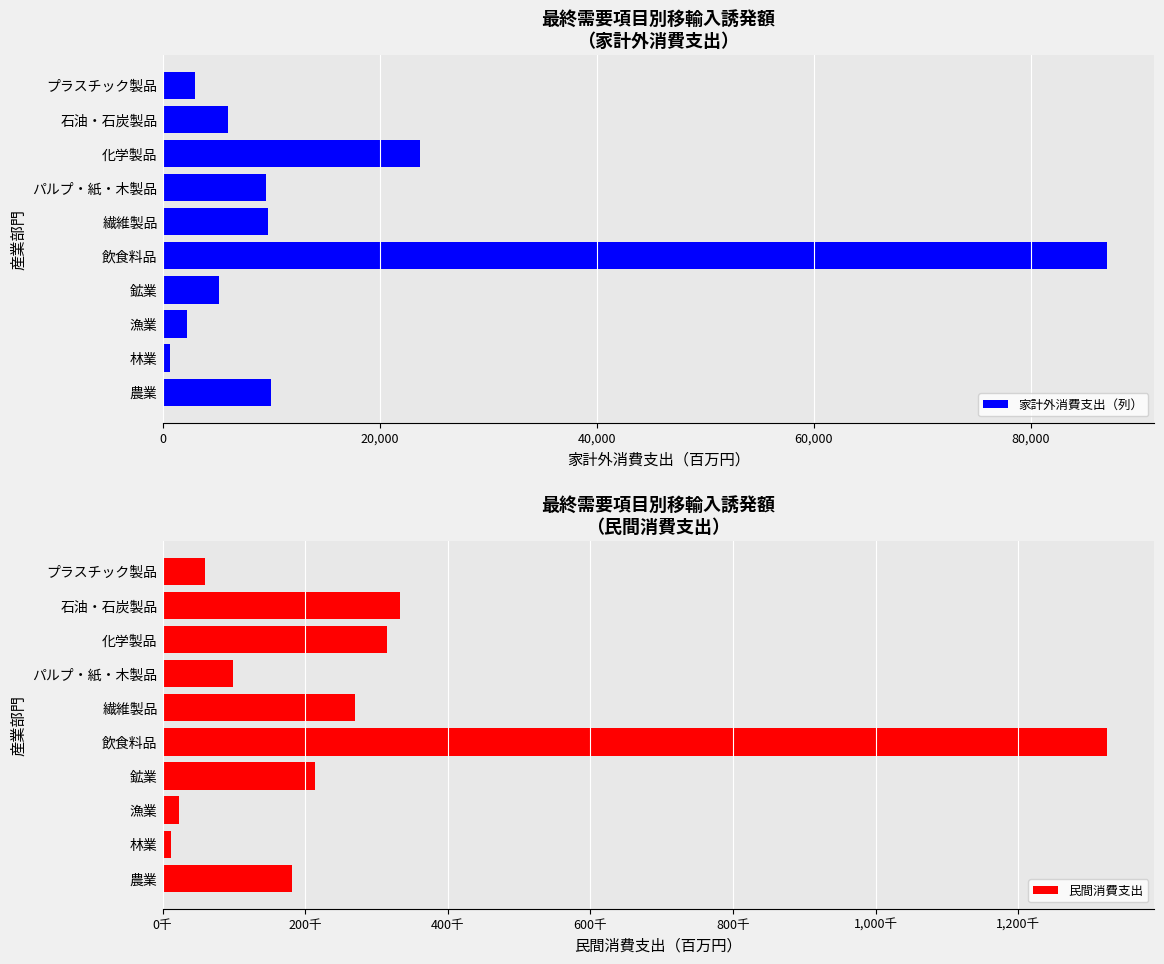

What is the sum of all 家計外消費支出（列） values?

157118